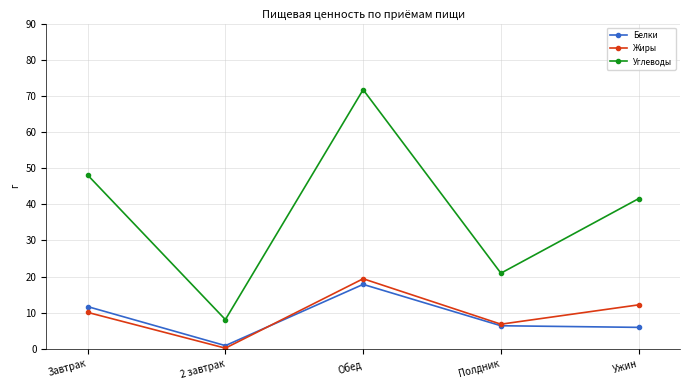

How many data points does each series have?

5